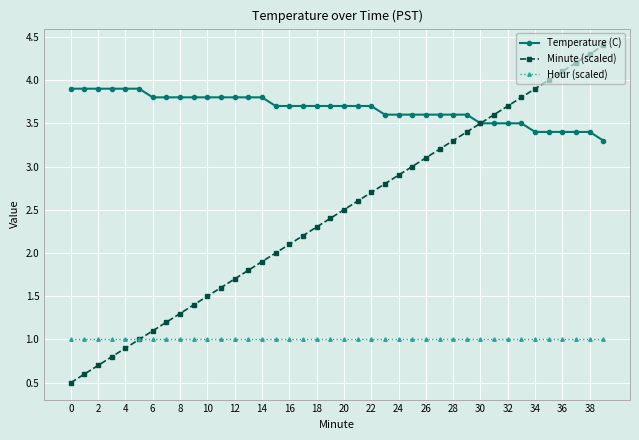

True or false: Minute (scaled) has more than 0 interior local peaks.

False